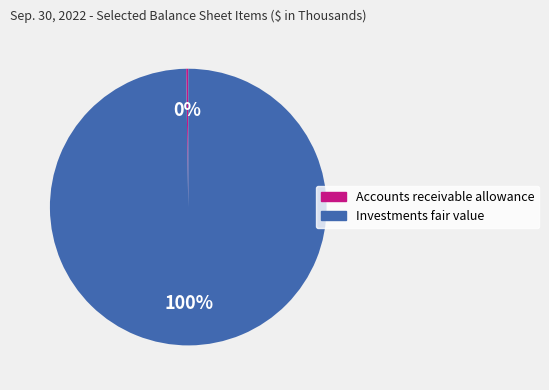

True or false: Investments fair value accounts for 100% of the total.

True